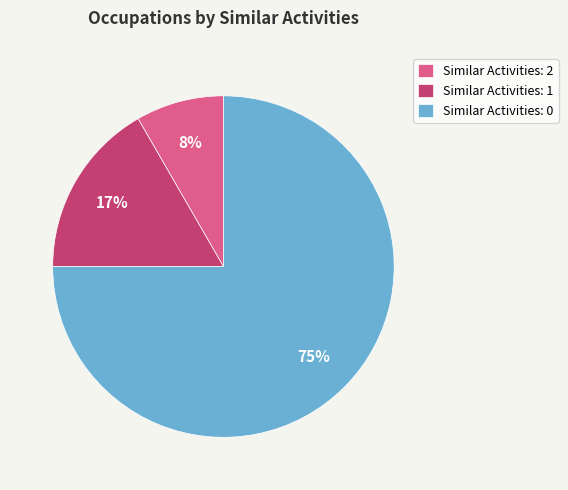

Is it true that Similar Activities: 0 is 75% of the pie?

True